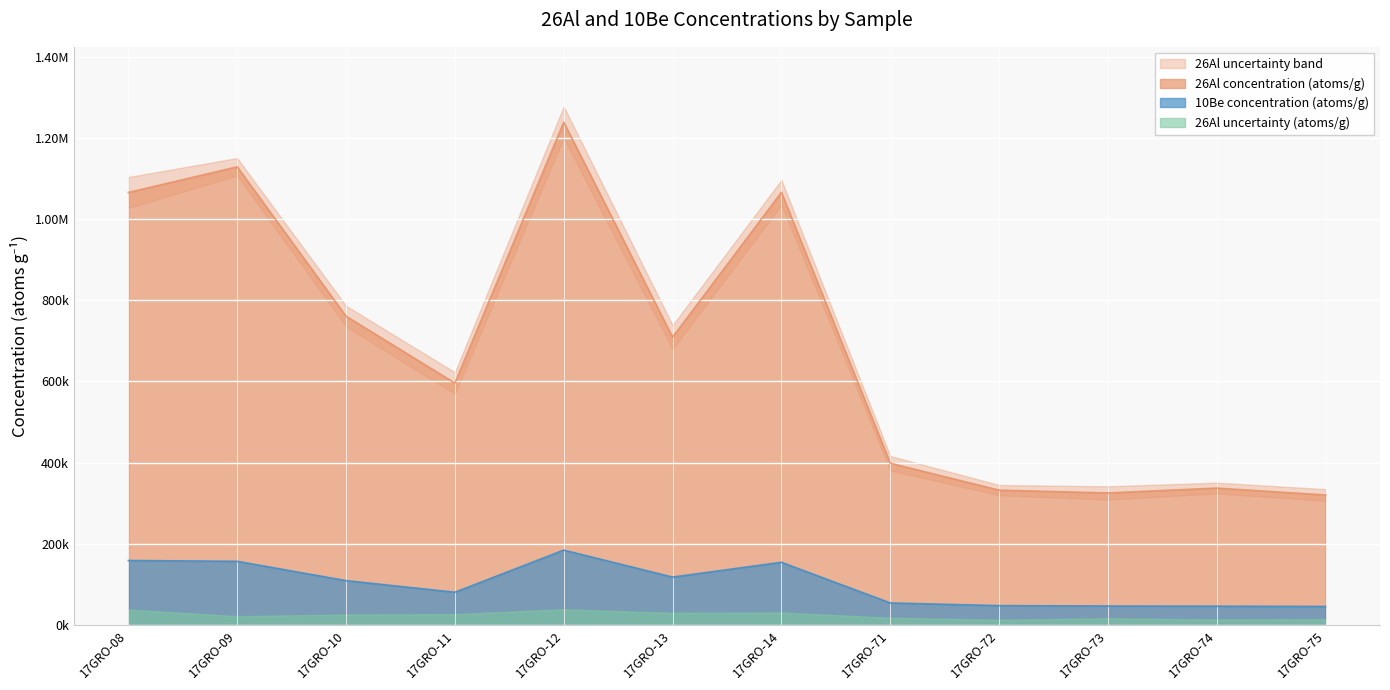

Is it true that 26Al concentration (atoms/g) equals 453089.2 at 17GRO-74?

False